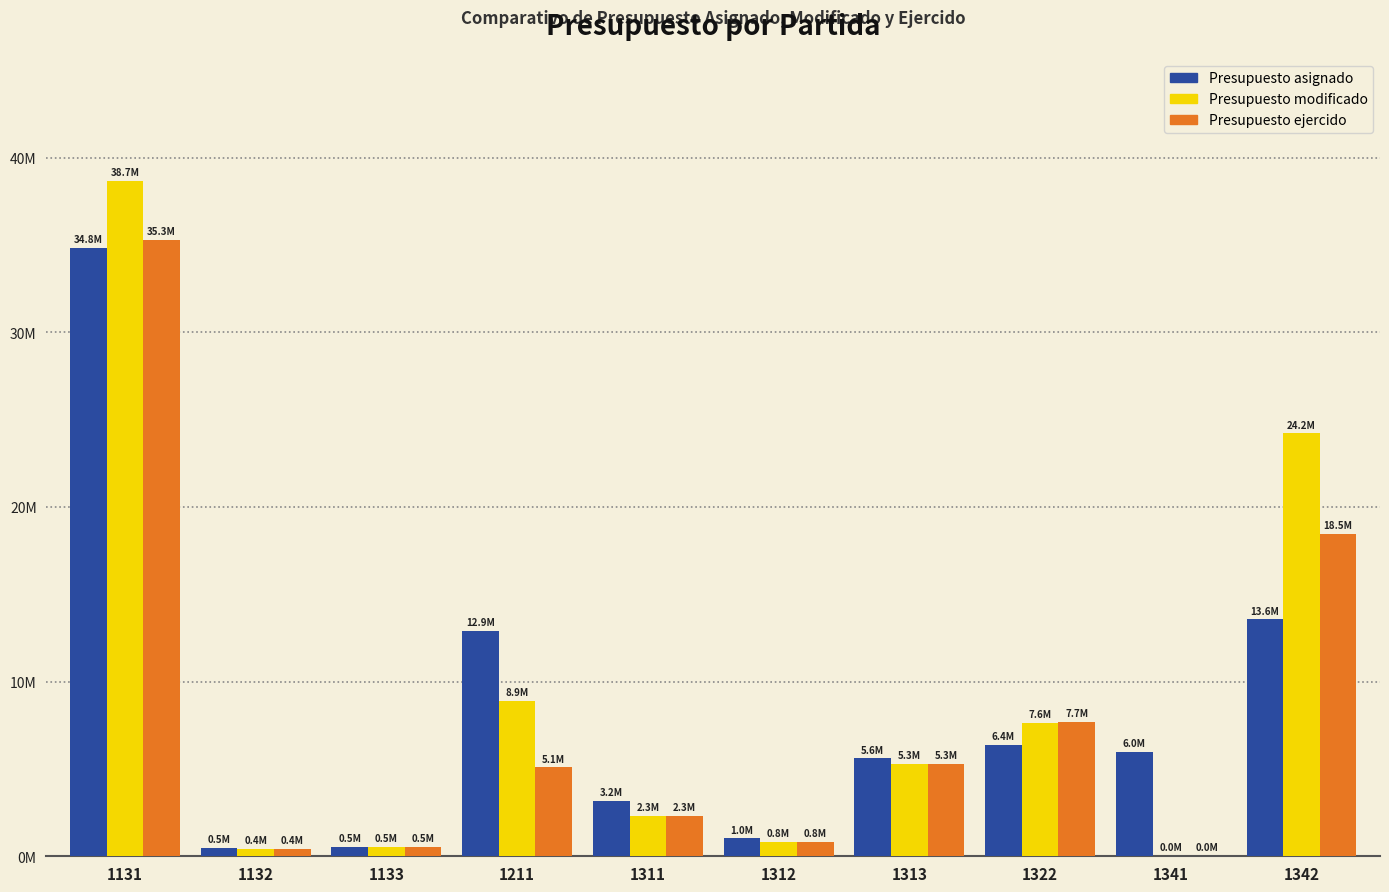

What are all the series names shown in the legend?

Presupuesto asignado, Presupuesto modificado, Presupuesto ejercido